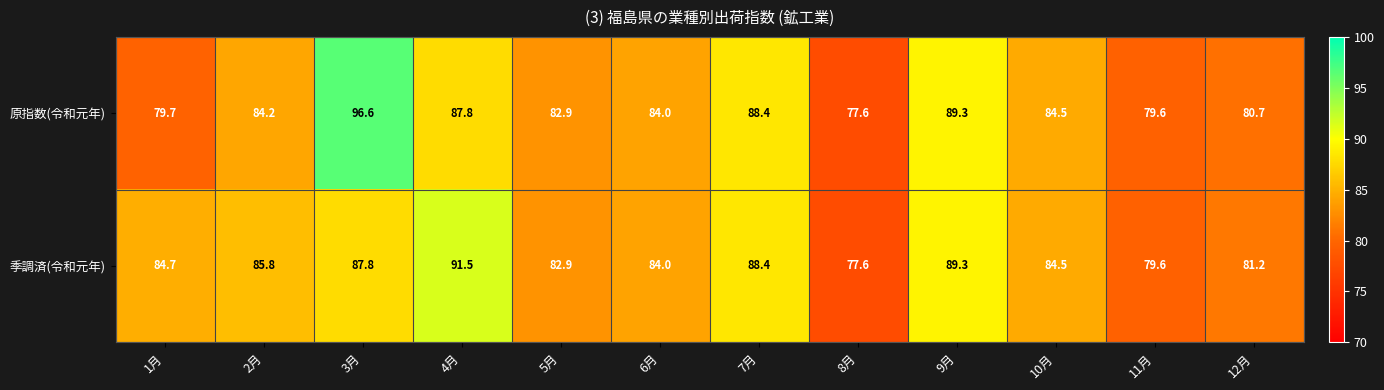

What is the difference between the maximum and minimum values in the 原指数(令和元年) series?

19.0